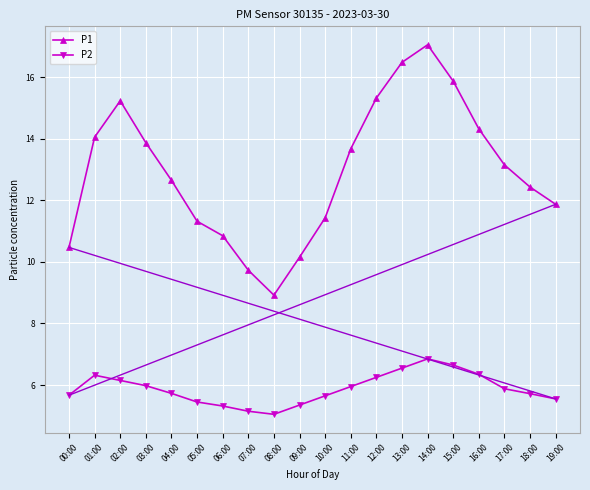

Rank the series by their maximum value, from lowest to highest.

P2, P1